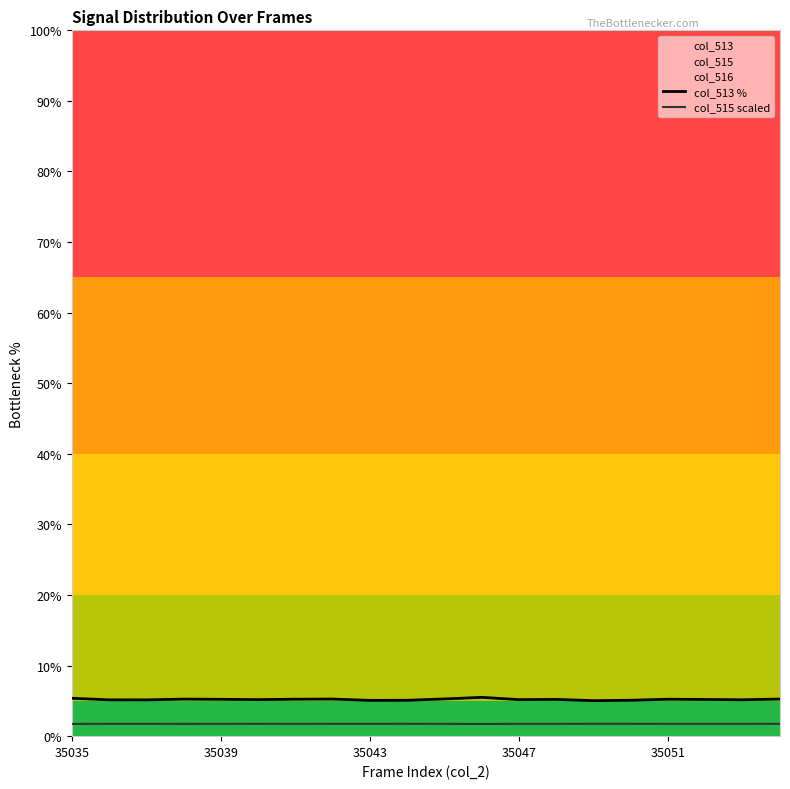

True or false: col_513 % and col_515 scaled cross at least once.

False